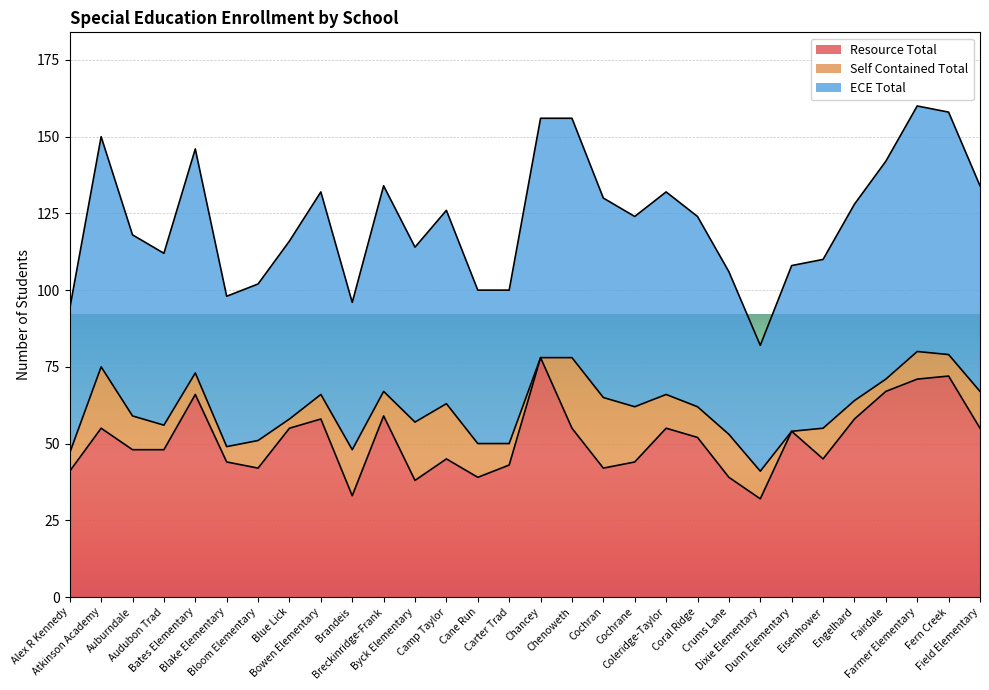

What is the highest value of the Resource Total series?

78